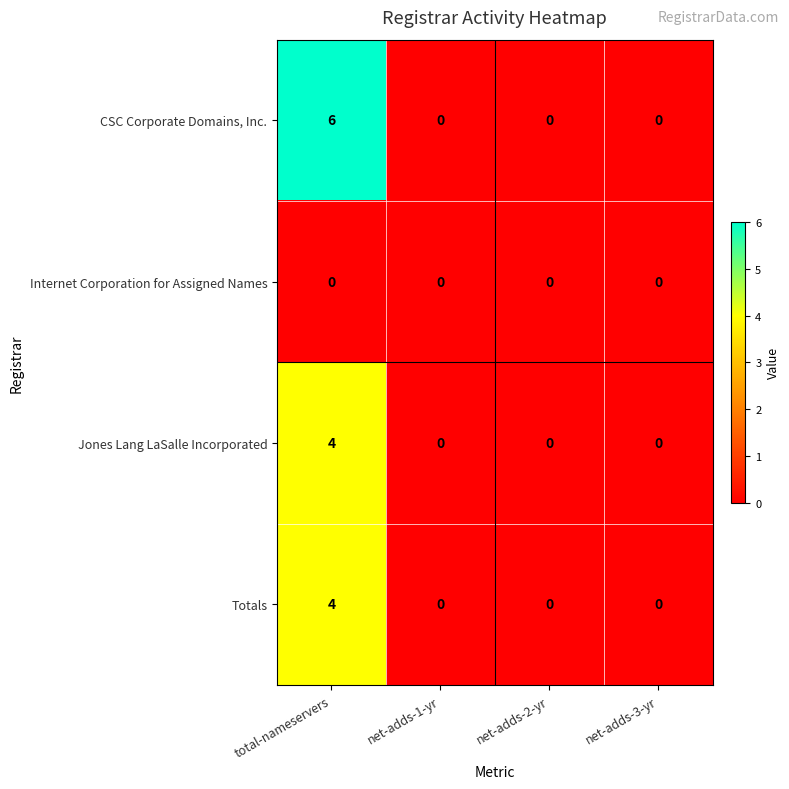

Which series has the largest total across all categories?

CSC Corporate Domains, Inc.